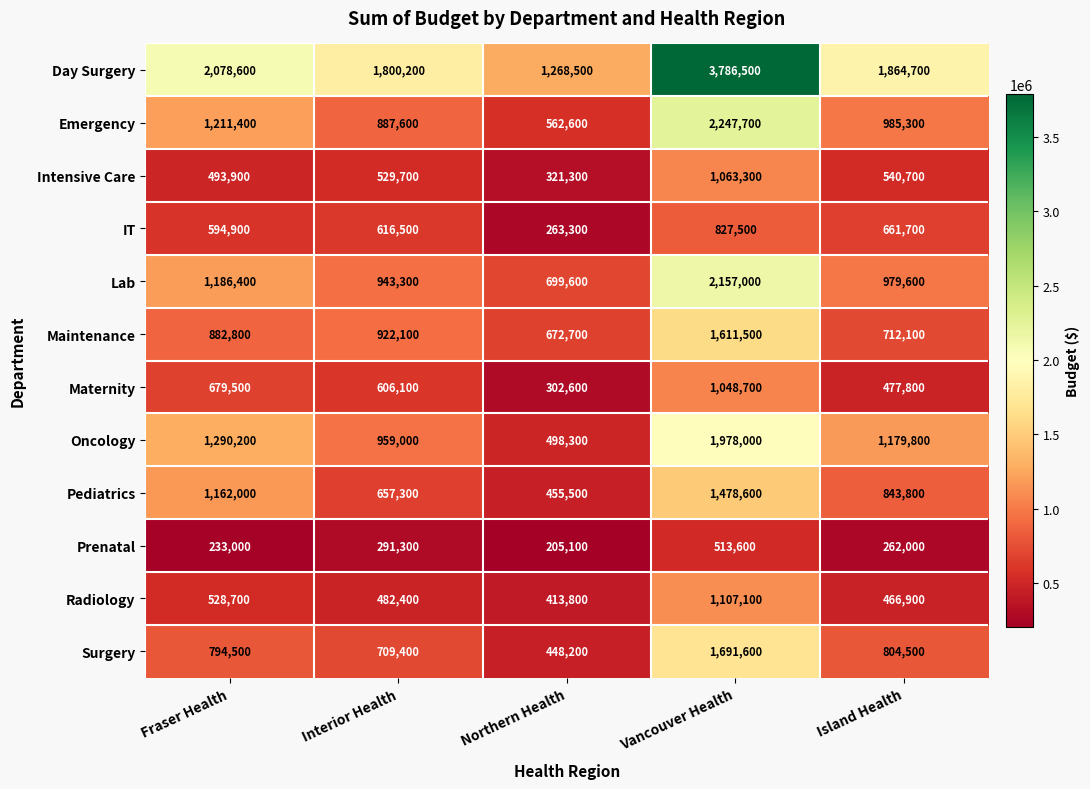

Count the number of data series in this chart.

12